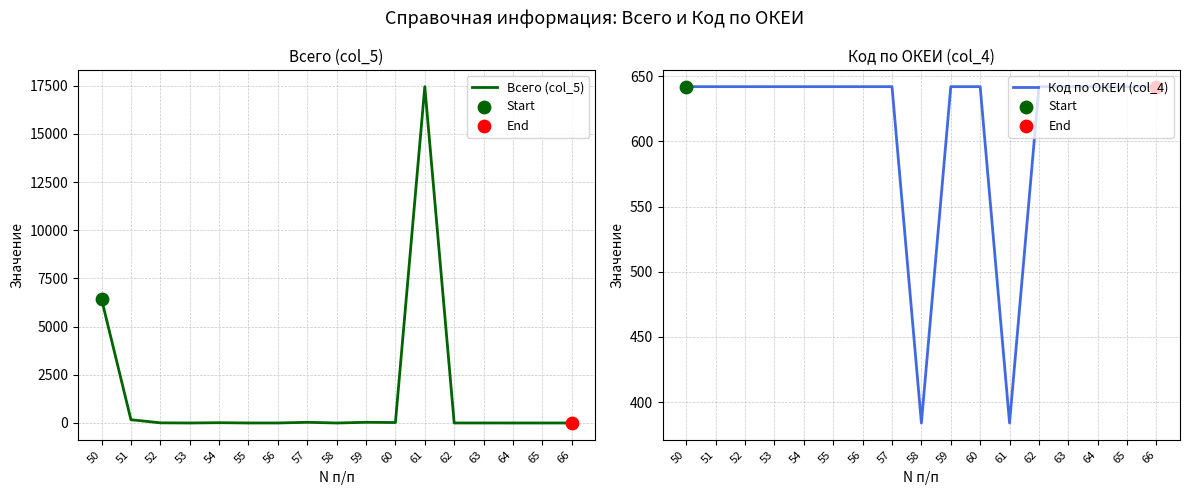

Which series has the largest Y range (max minus min)?

Всего (col_5)